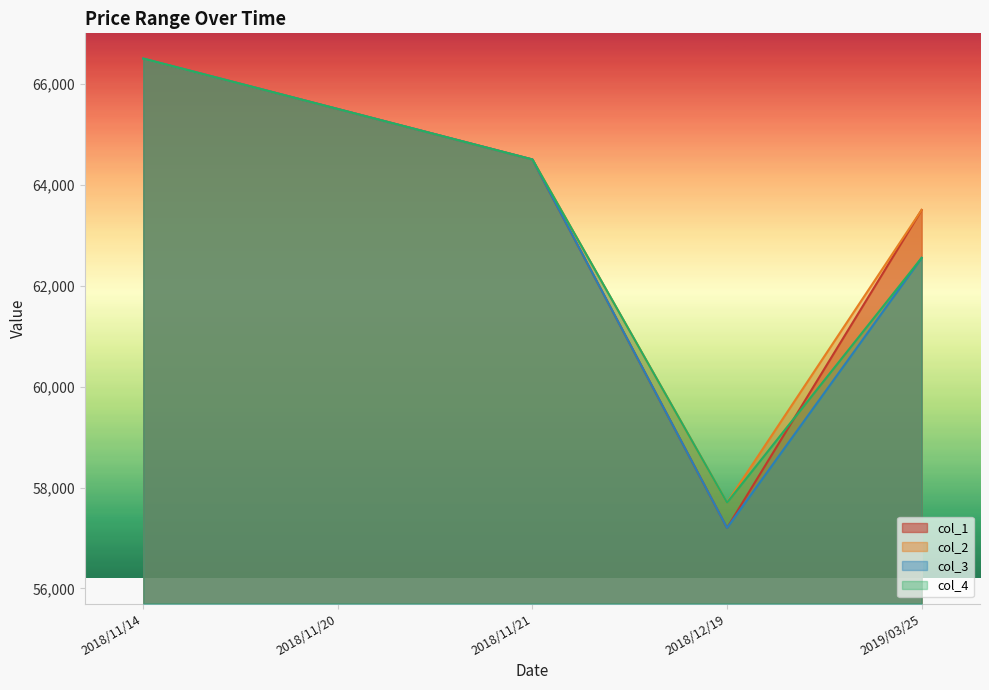

Is it true that col_3 equals 62550 at 2019/03/25?

True